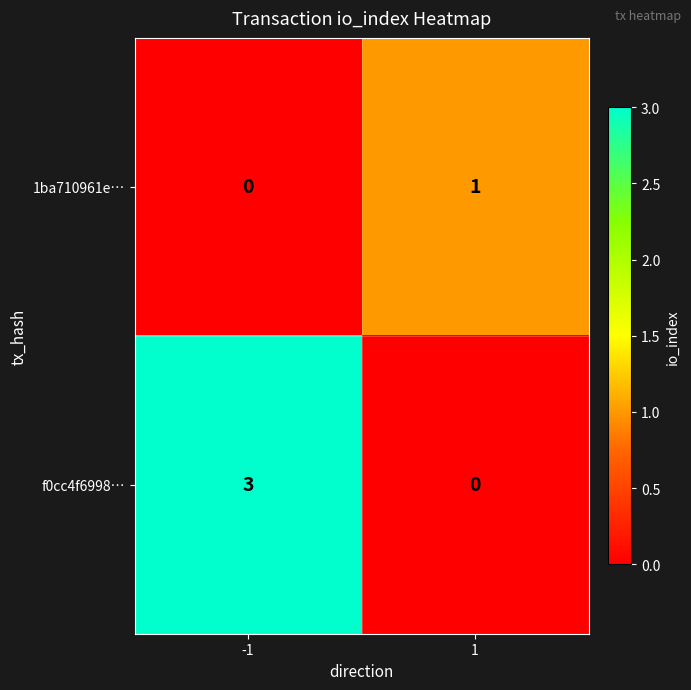

How many values in the f0cc4f6998… series are below 3?

1